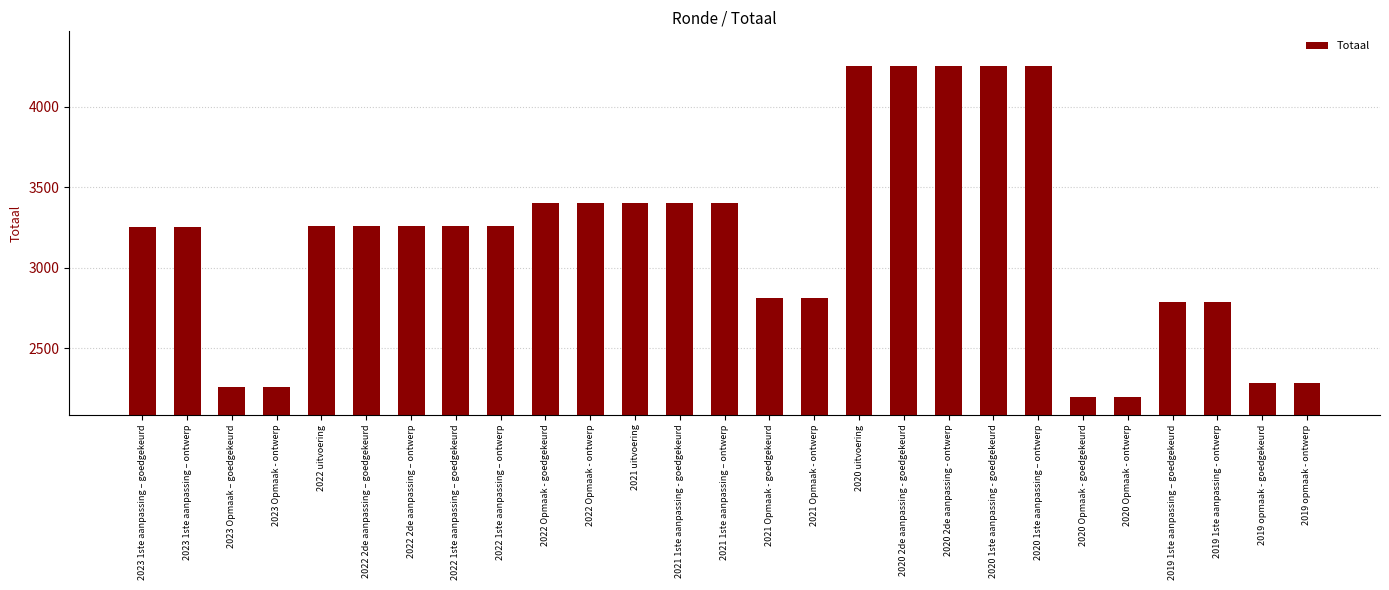

What is the average value?

3176